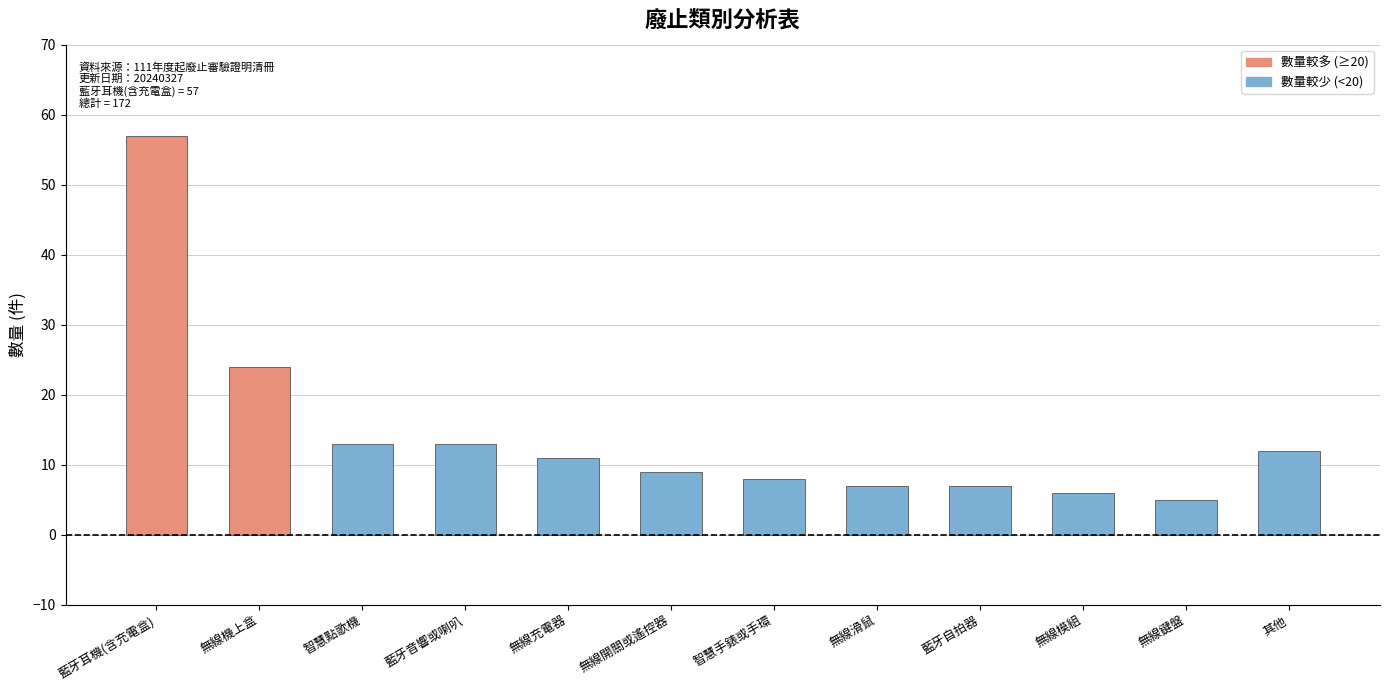

How many distinct data groups are displayed?

1